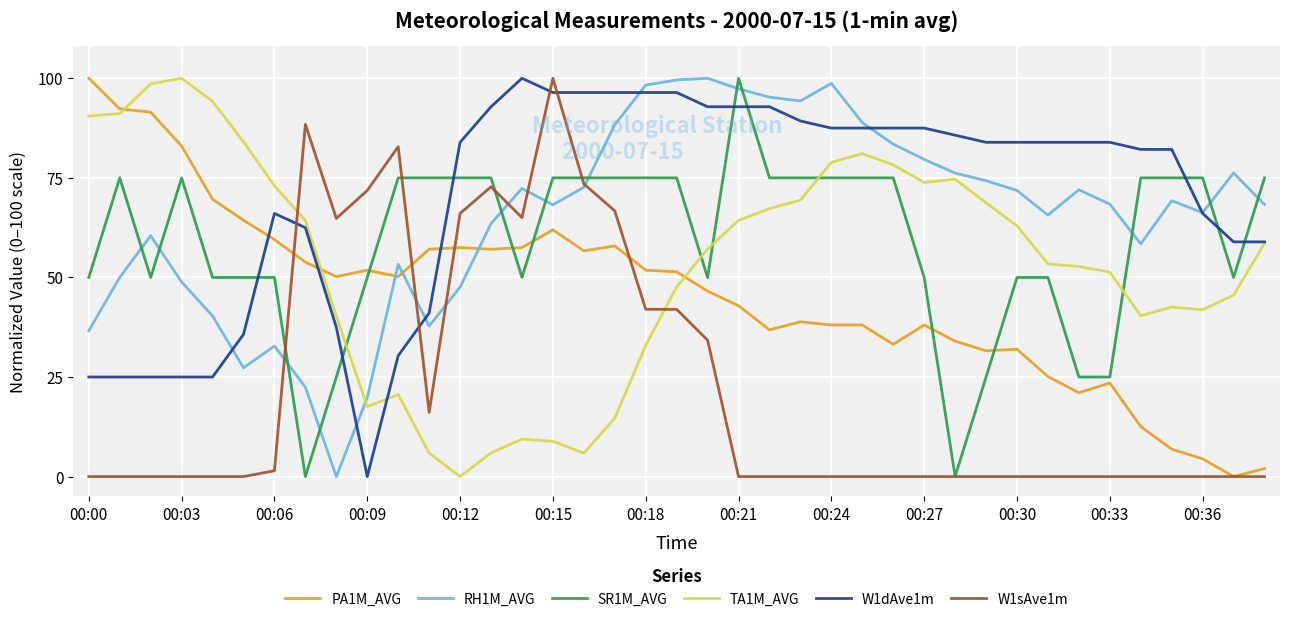

True or false: PA1M_AVG has more than 2 interior local peaks.

True